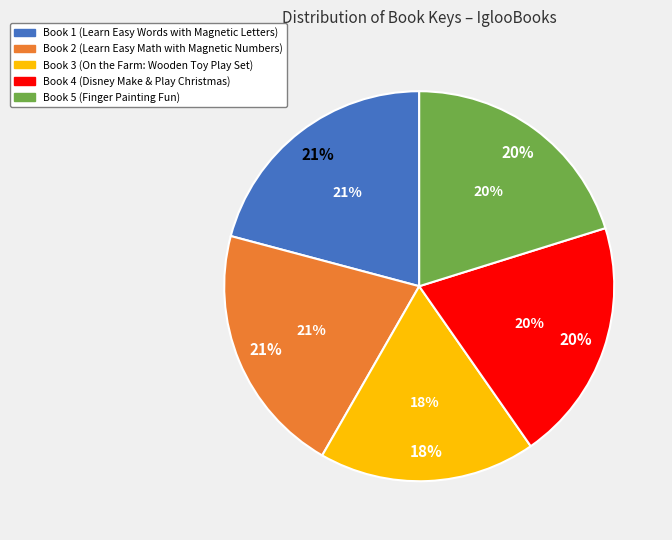

Count the number of slices in the pie.

5